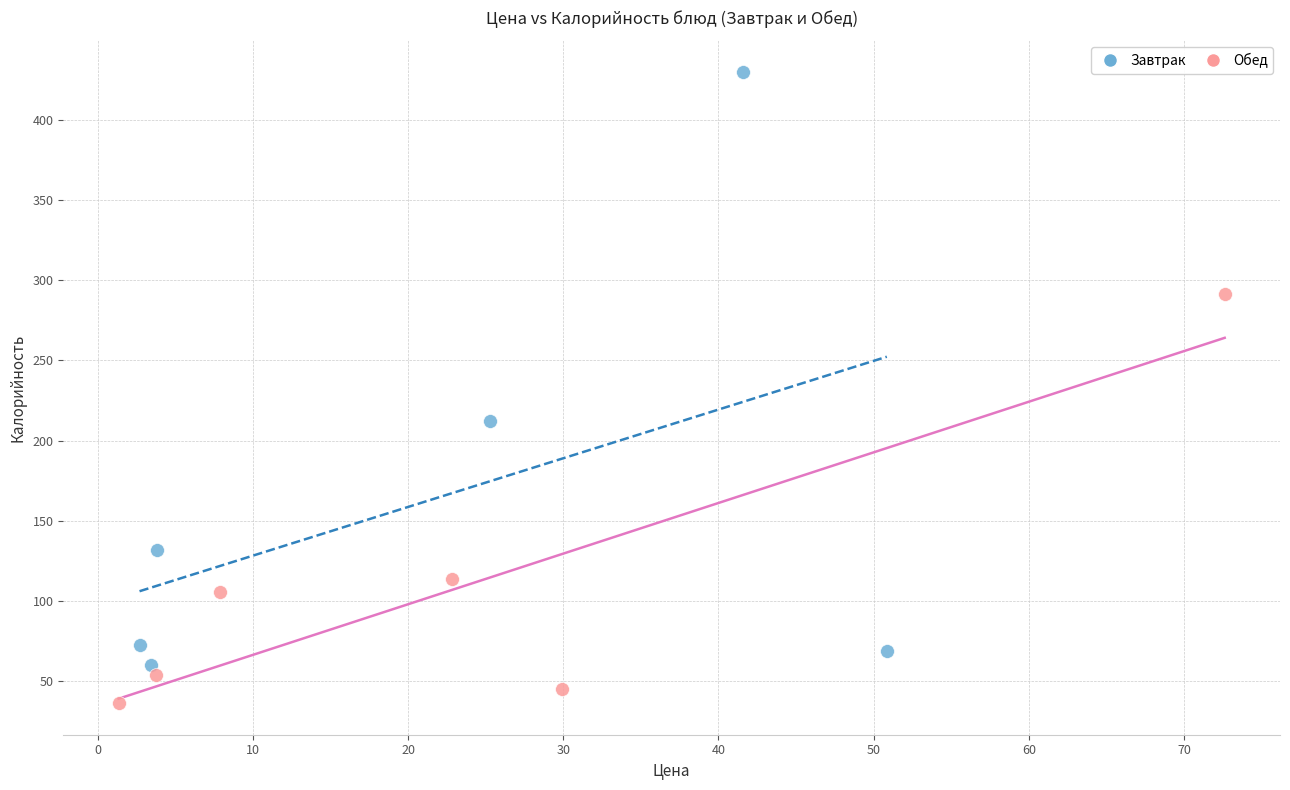

Which series has the largest Y range (max minus min)?

Завтрак